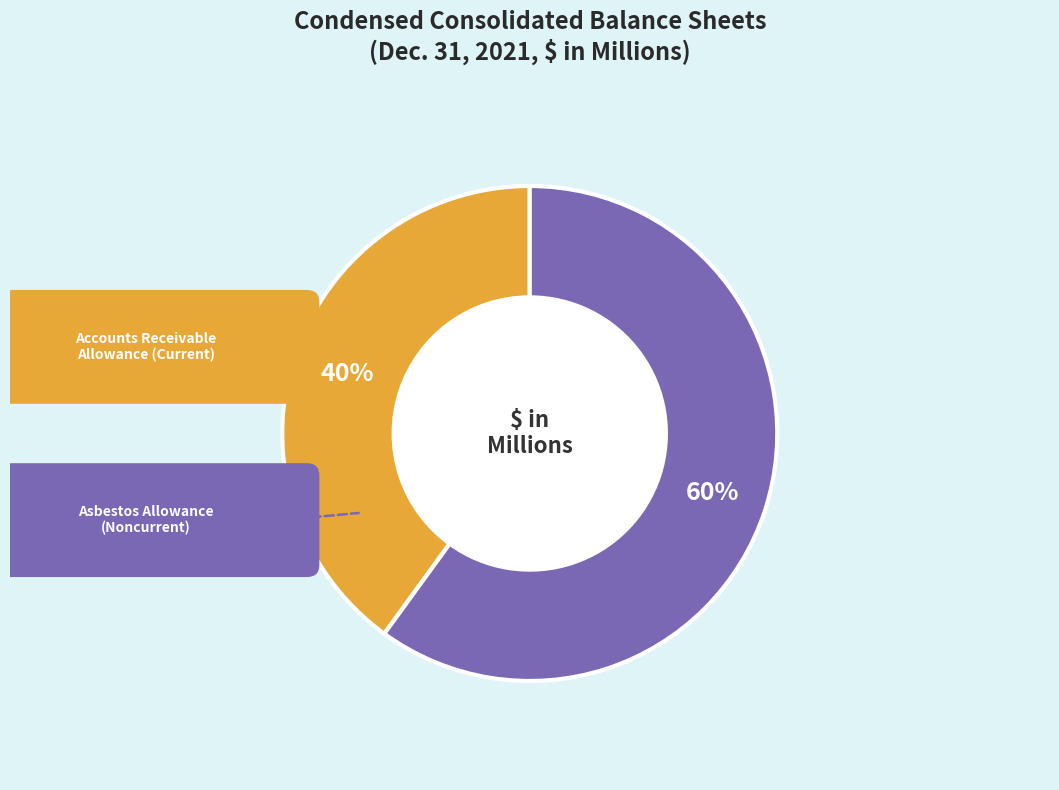

Does any single category account for the majority?

Yes